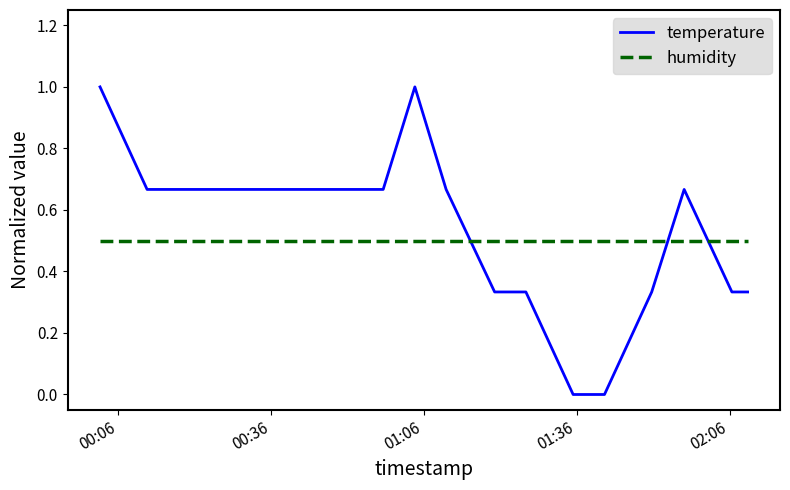

What is the minimum value for humidity?

0.5